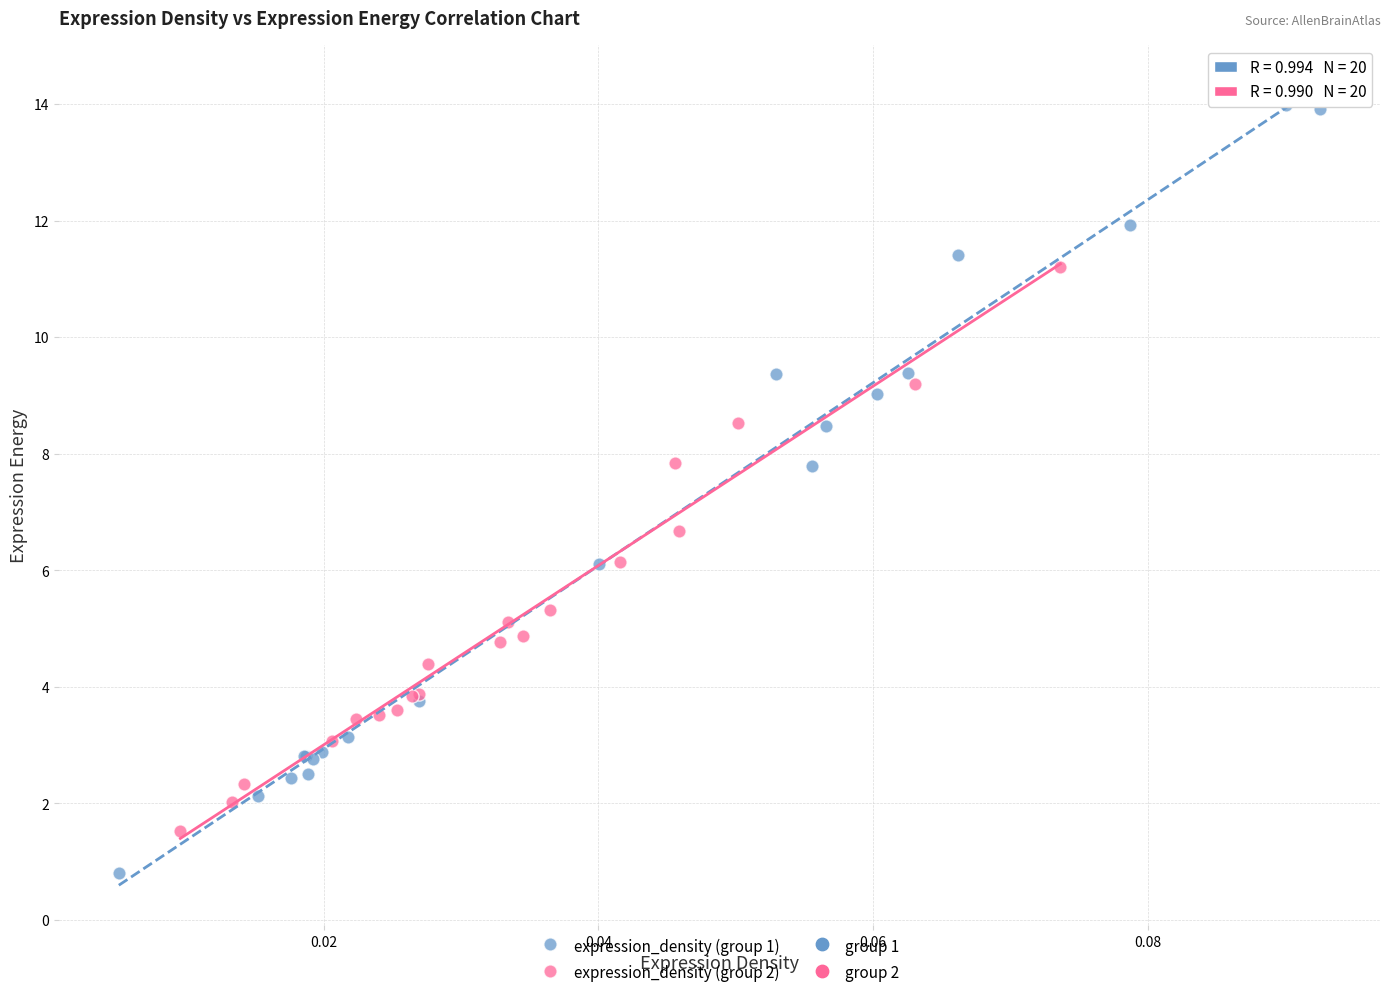

Which series contains the lowest Y value?

expression_density (group 1)